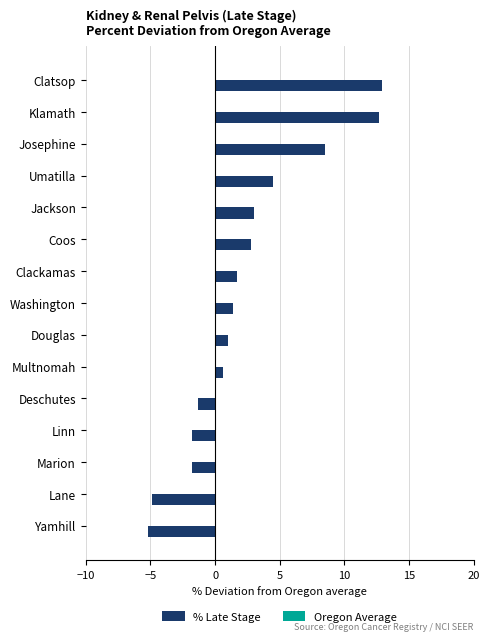

The value at Linn is -1.8. True or false?

True